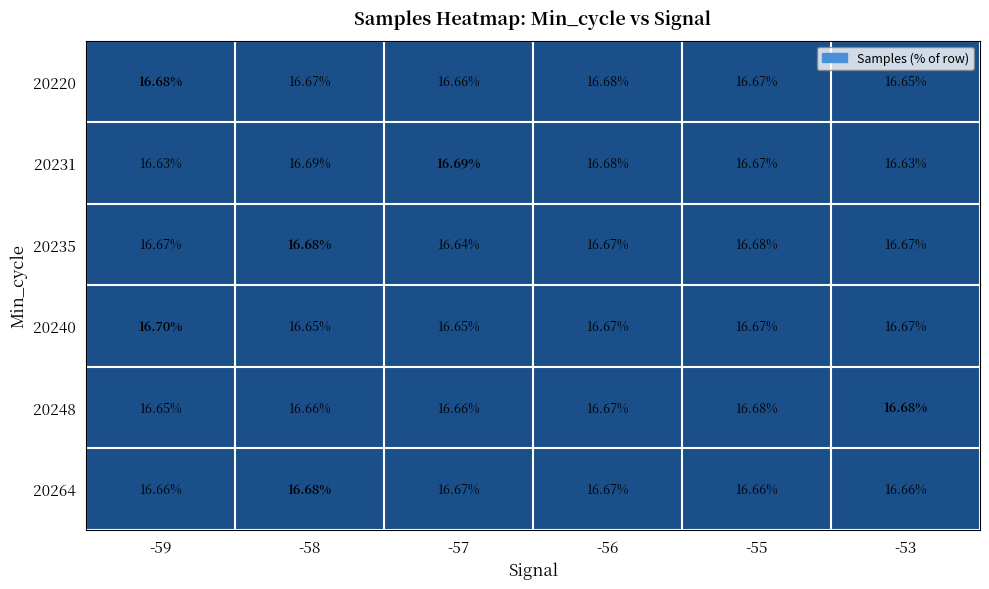

Which category has the lowest value across all series?

-59